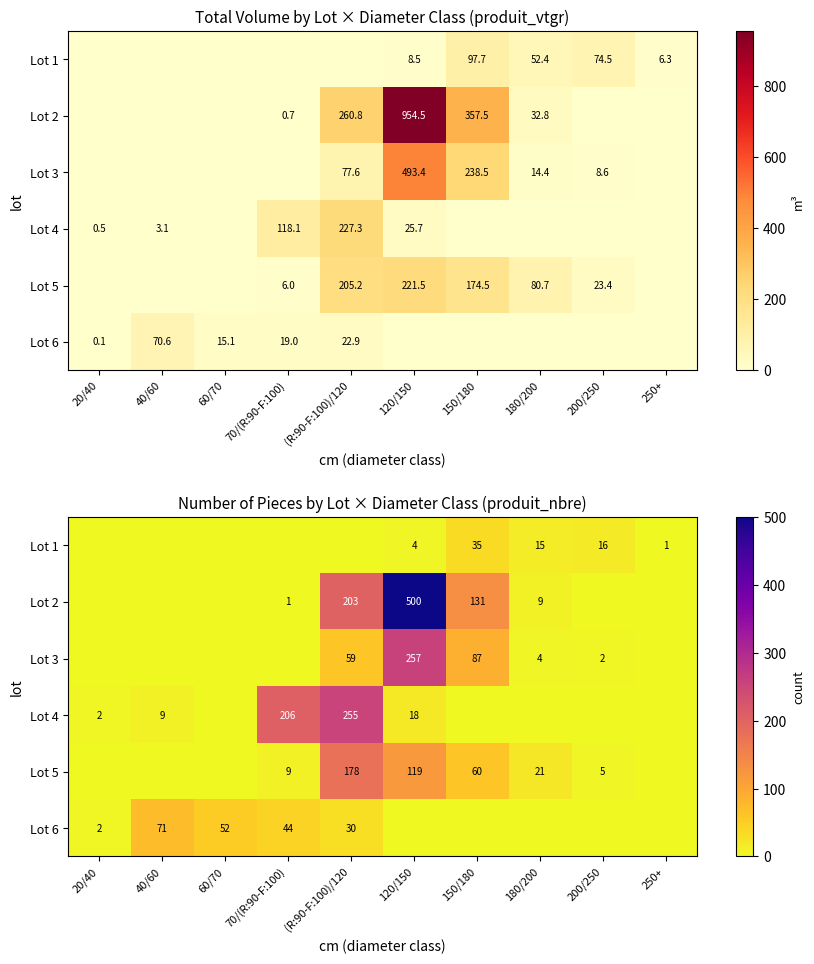

Which series has the largest range (max minus min)?

Lot 2